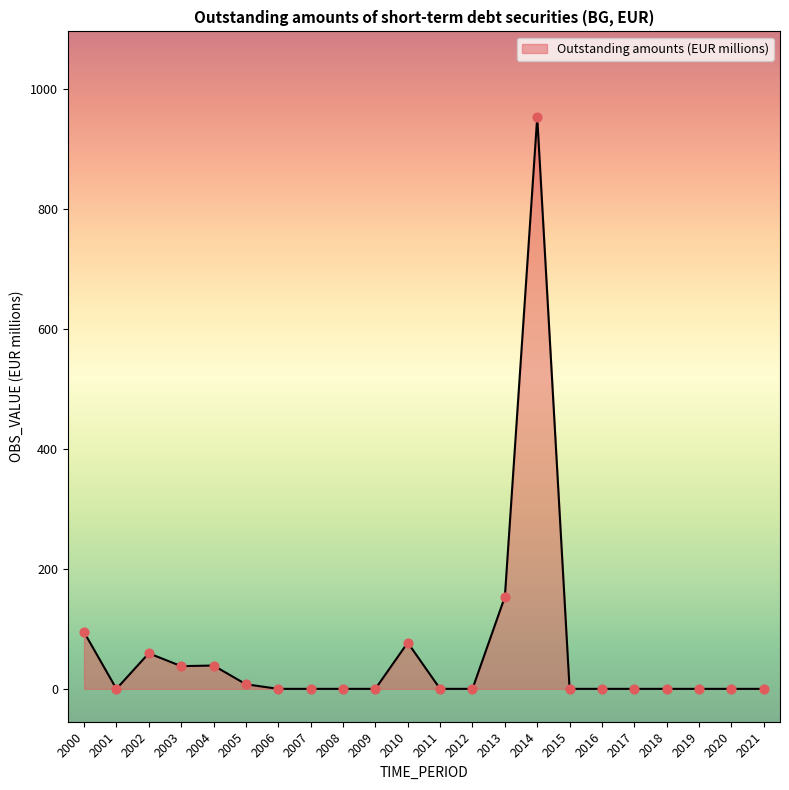

What is the change in value from 2002 to 2021?

-59.3